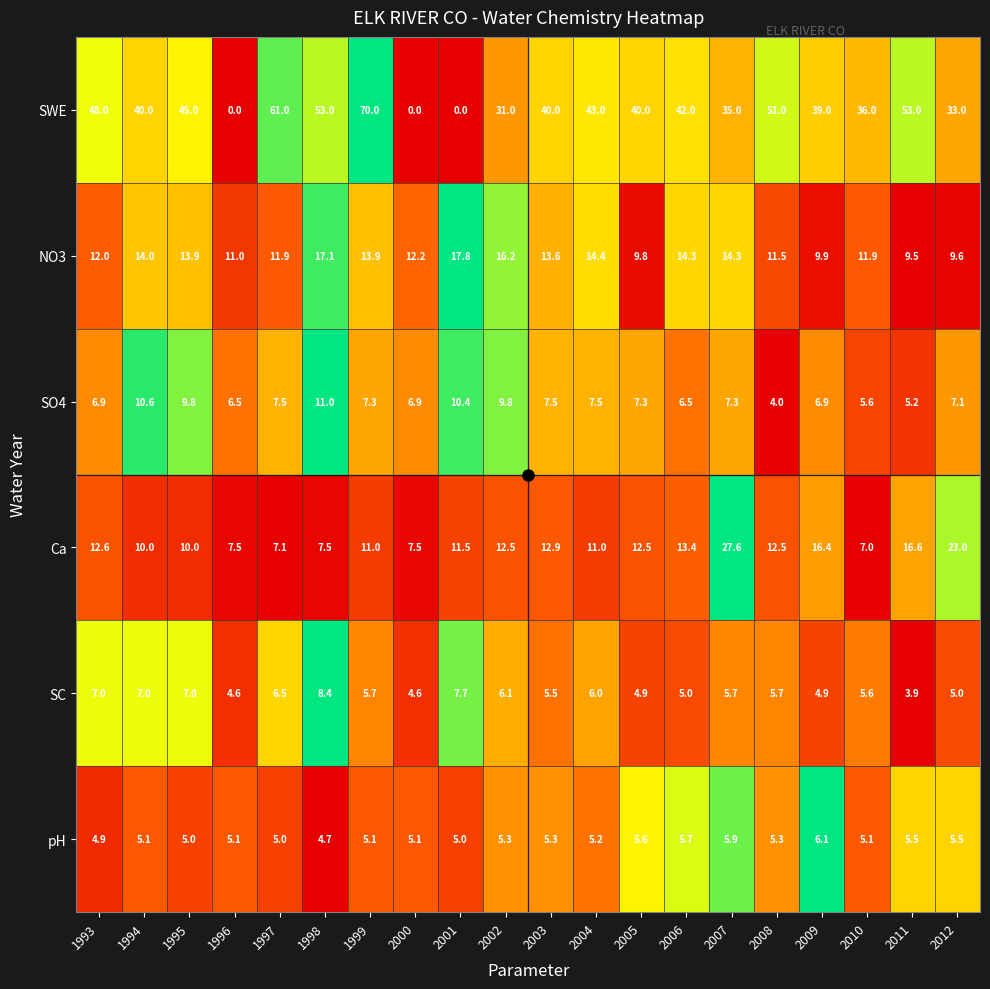

What is the total value across all series at 2003?

84.8